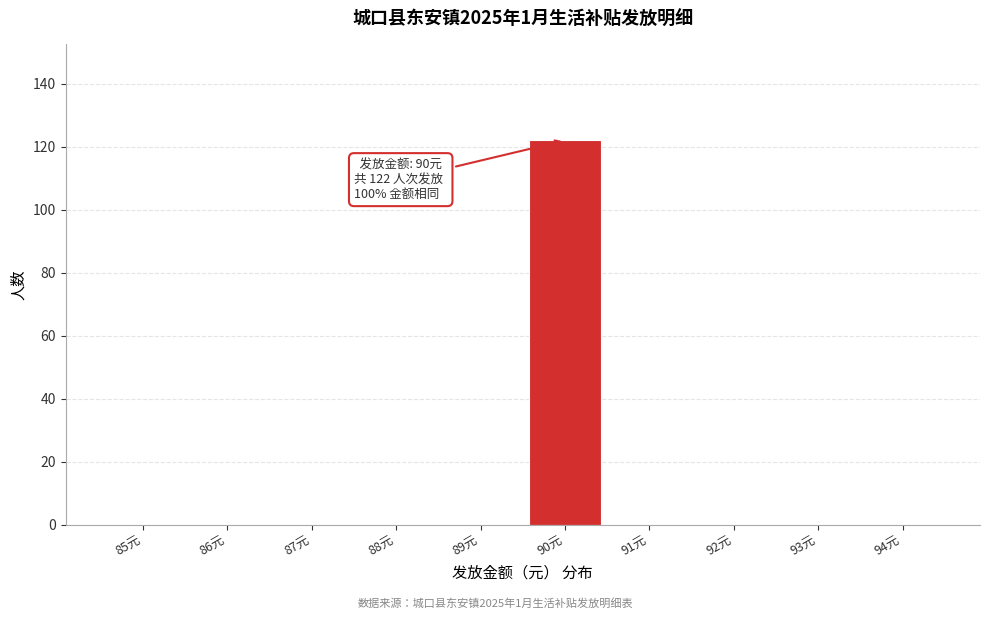

Reading left to right, what are all the values shown in this chart?

85元=0	86元=0	87元=0	88元=0	89元=0	90元=122	91元=0	92元=0	93元=0	94元=0